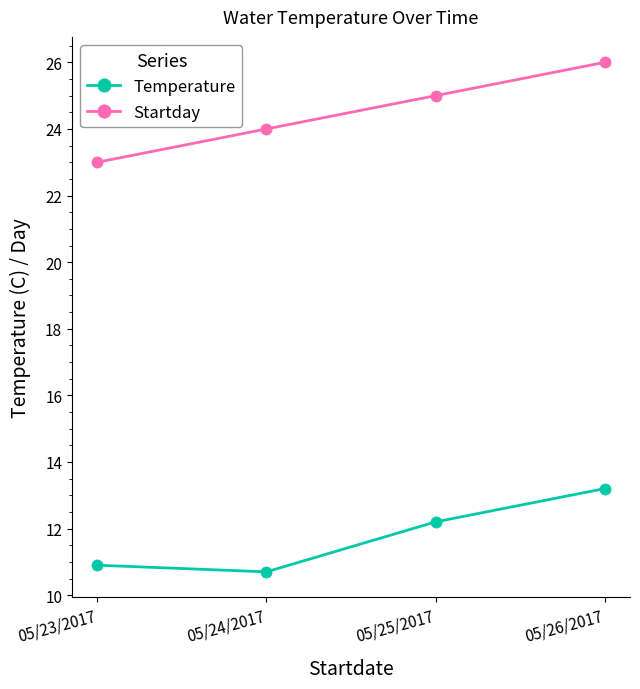

The value of Temperature at 05/26/2017 is 13.2. True or false?

True